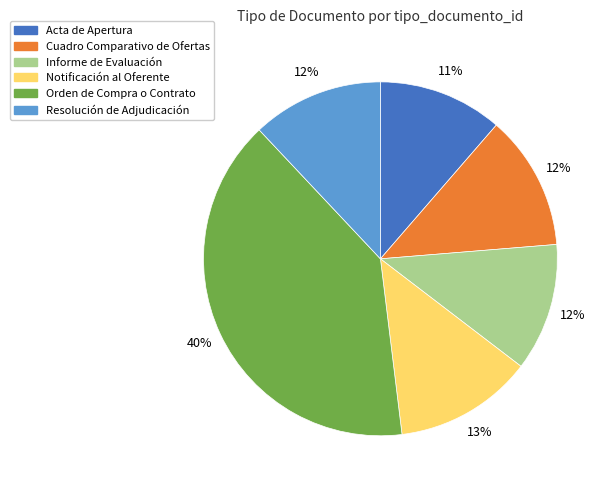

Which slice is the largest?

Orden de Compra o Contrato